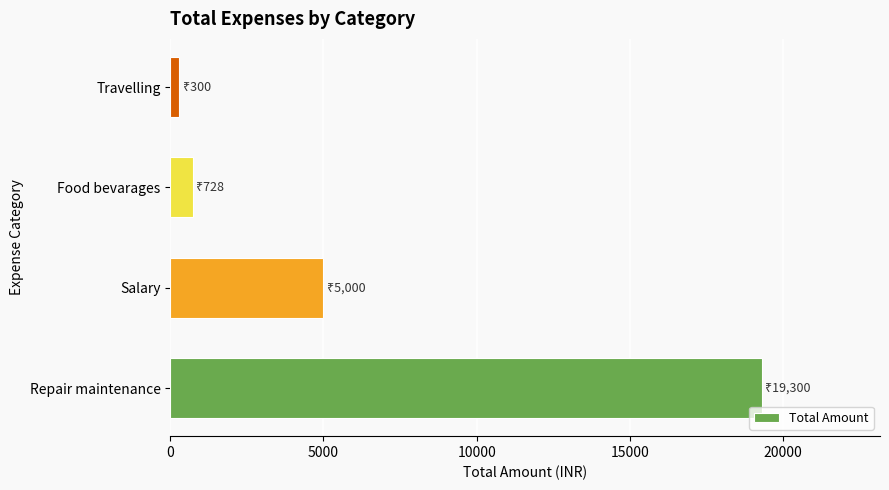

True or false: the data shows 13144 at Repair maintenance.

False